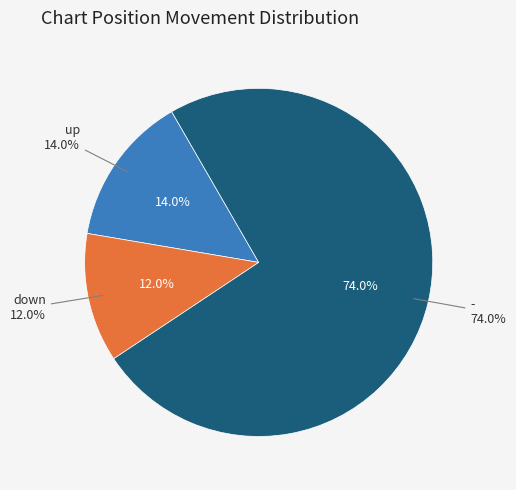

True or false: - accounts for 81% of the total.

False